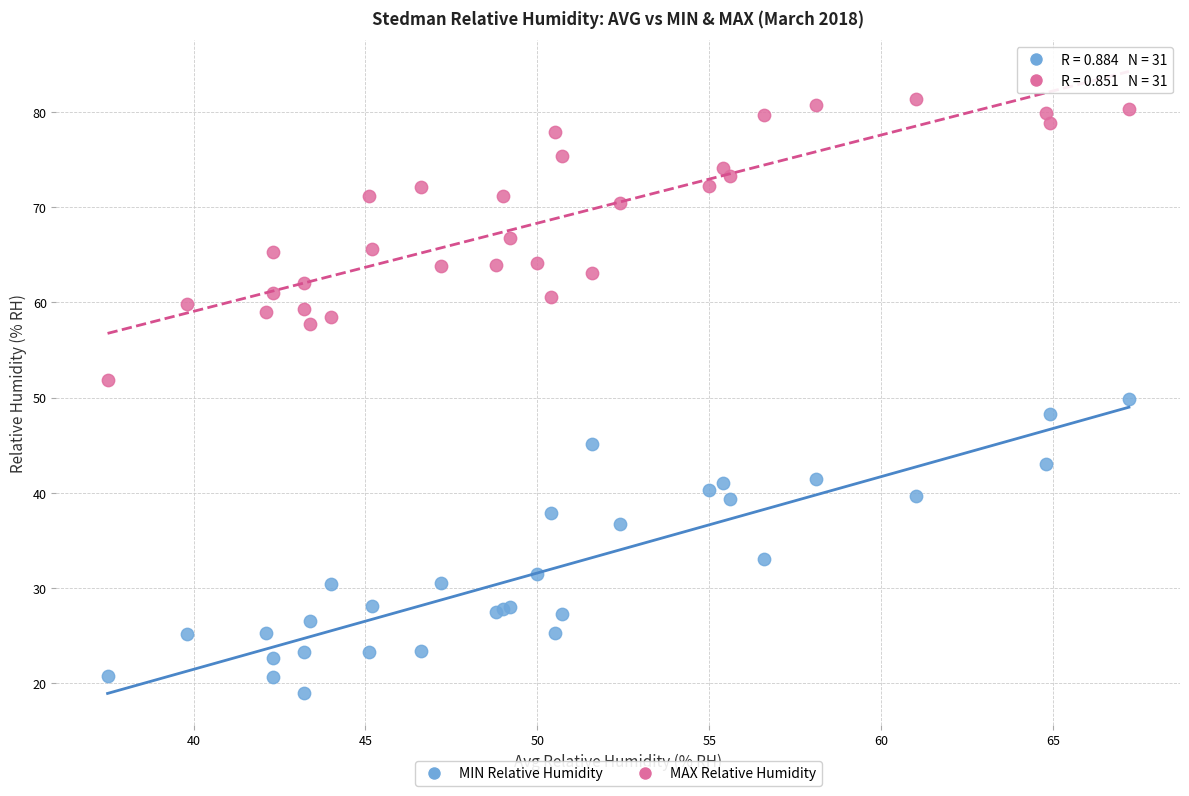

What is the X range (max minus min) for the scatter plot?

29.7